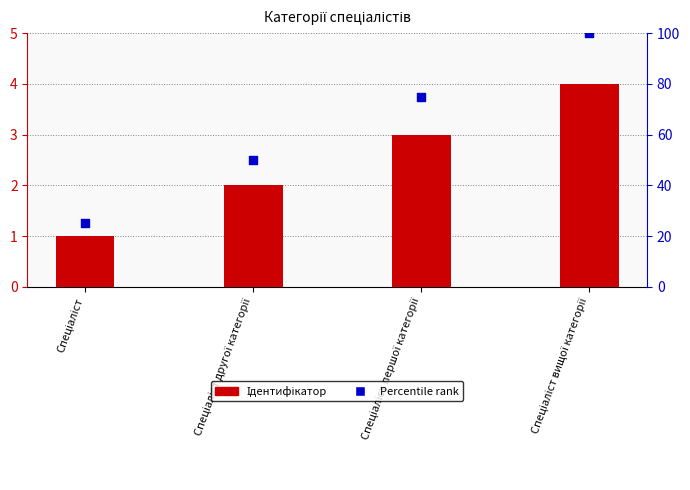

Which series has the widest spread of Y values?

Percentile rank